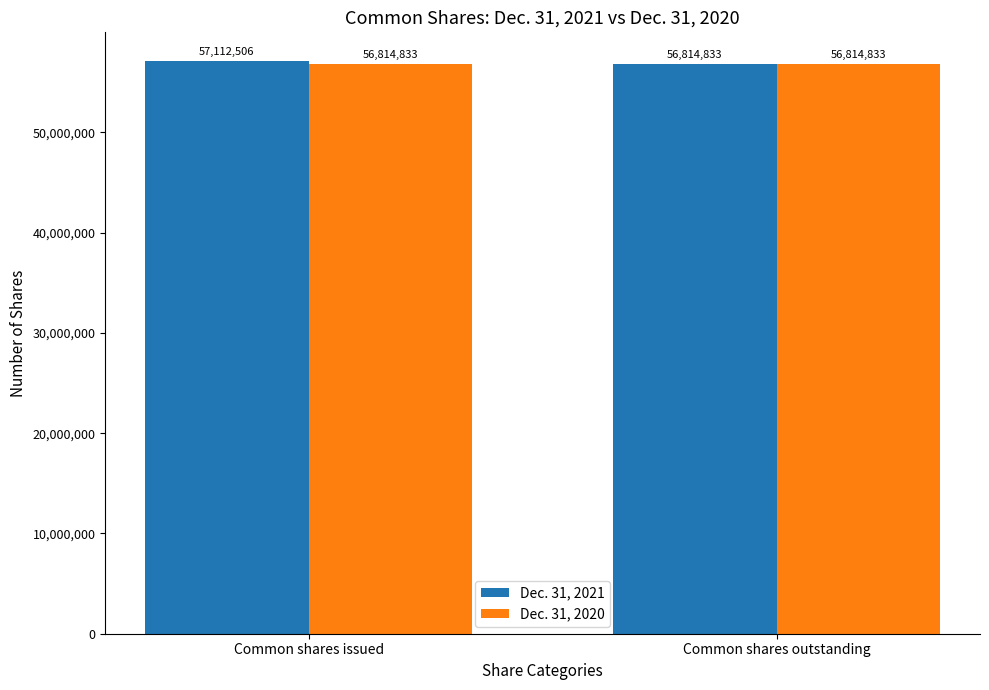

What is the label of the 1st bar from the right?

Common shares outstanding